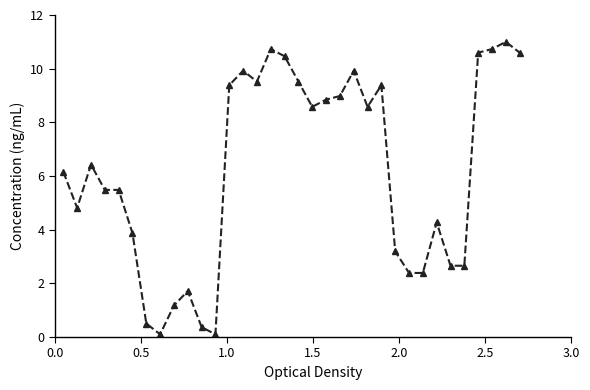

True or false: there are more than 0 points higher than both neighbors.

True